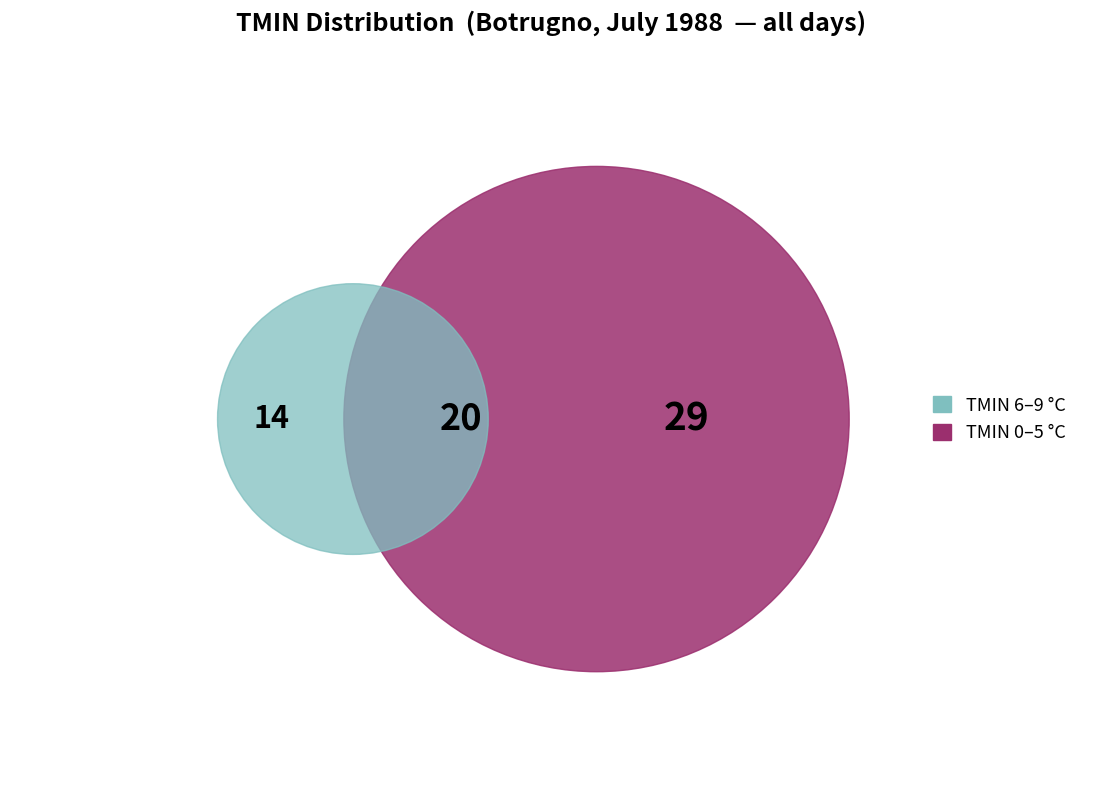

Does any single category account for the majority?

No